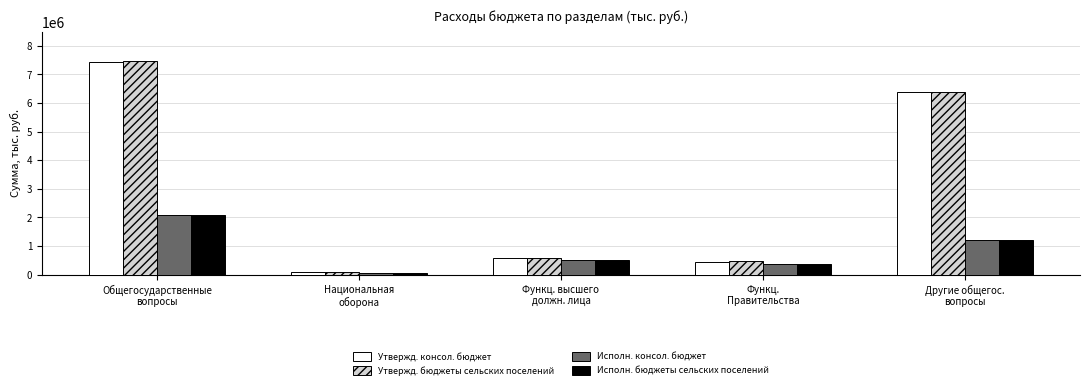

How many categories are shown in the chart?

5